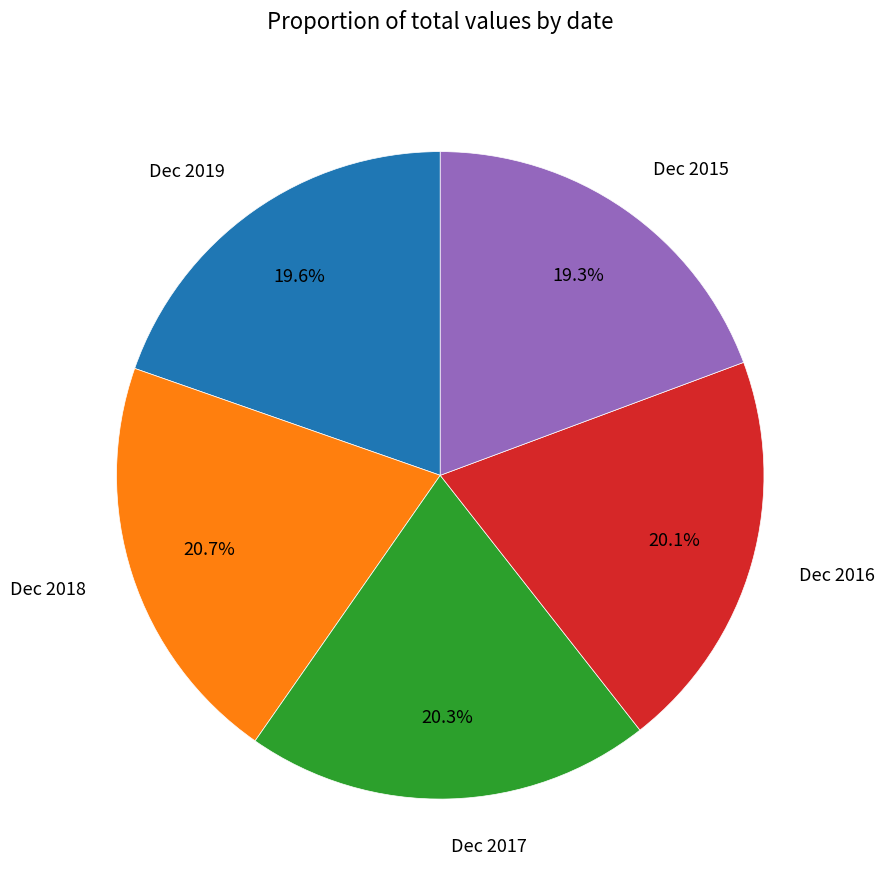

What percentage is NOT represented by Dec 2017?

79.7%